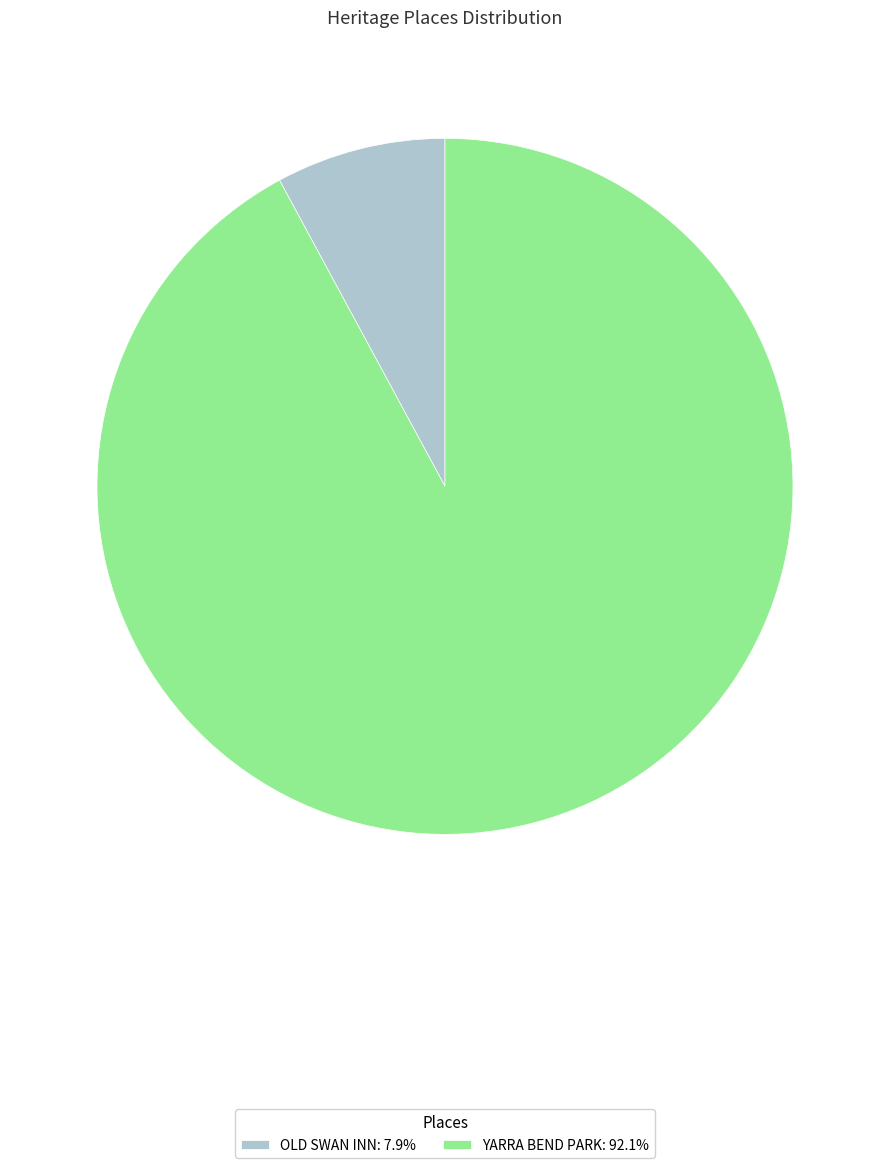

What is the ratio of the value at YARRA BEND PARK to the value at OLD SWAN INN?

11.7